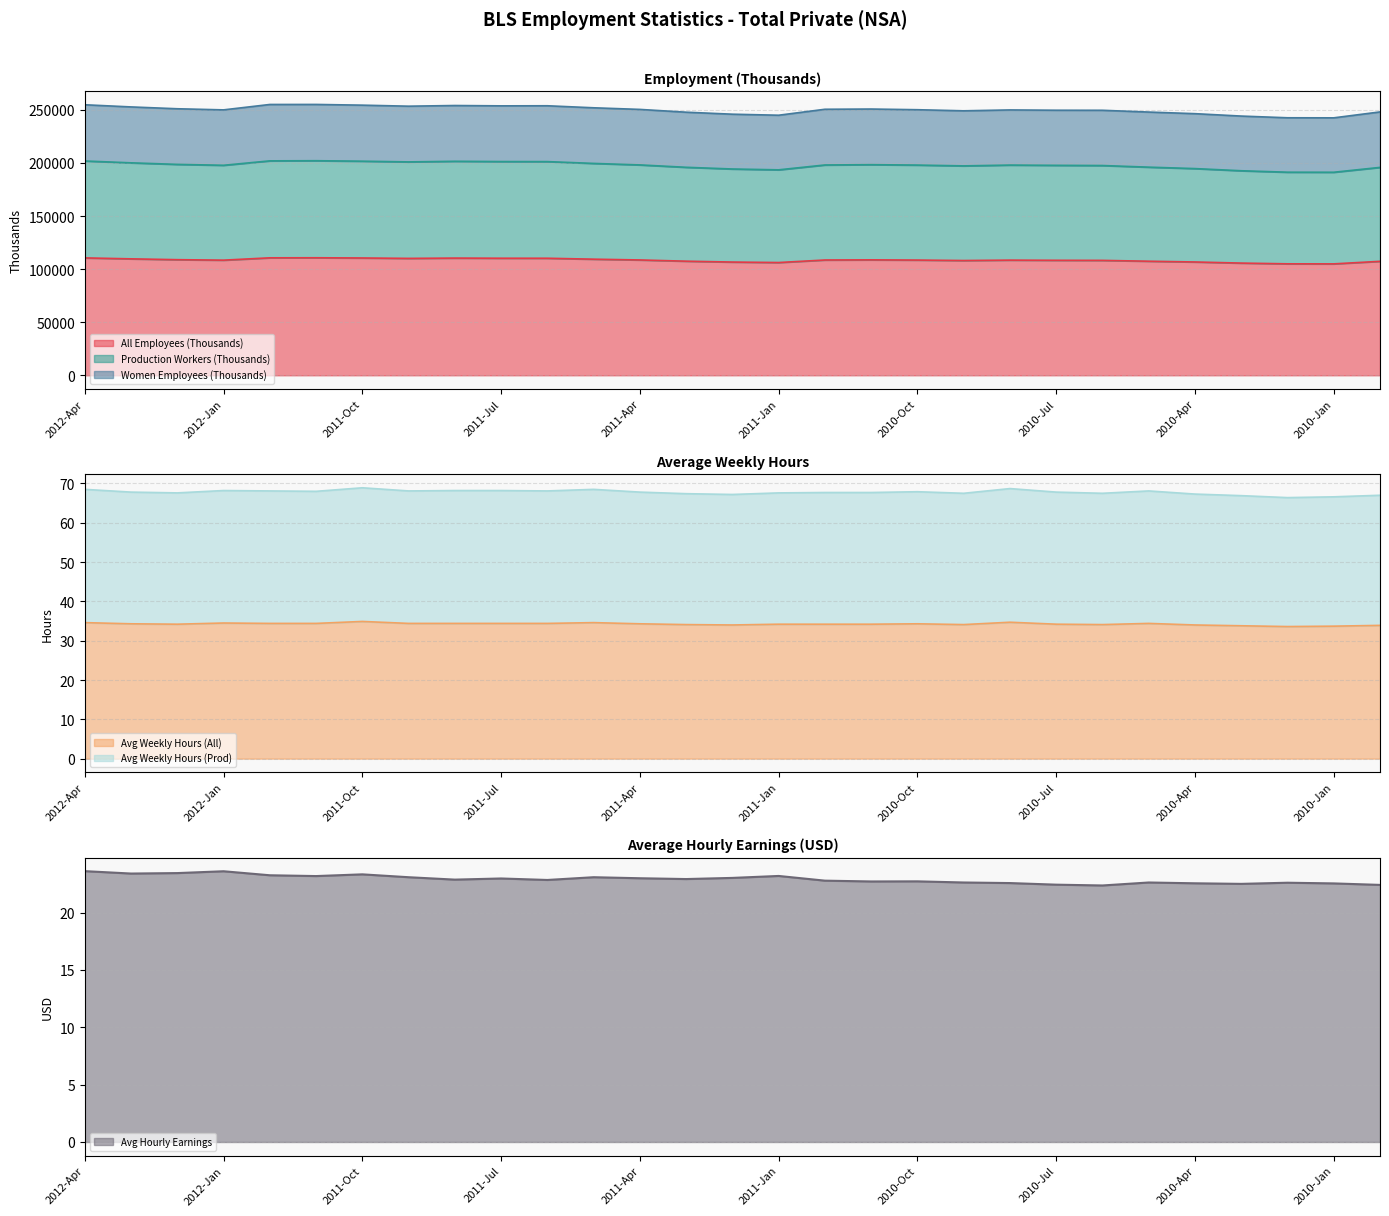

How many data points in Avg Weekly Hours (All) are less than 34?

4